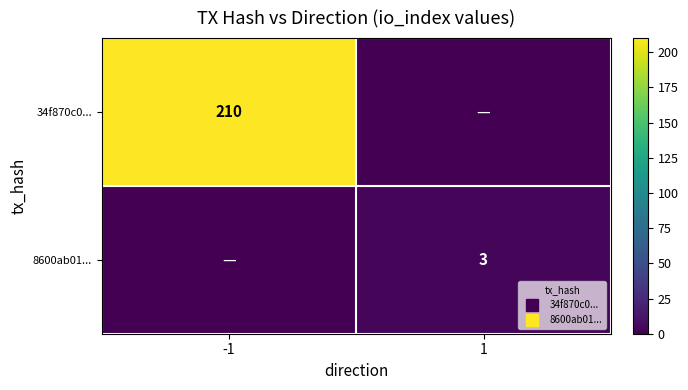

Which category has the lowest value in the 34f870c0... series?

1